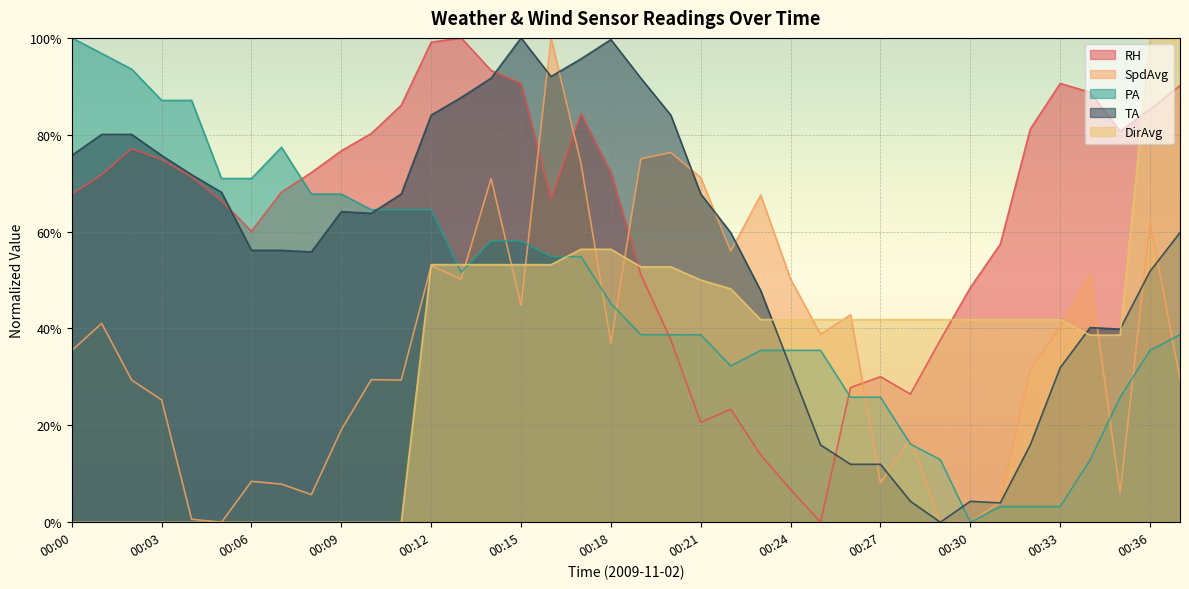

Reading right to left, transcribe all the data shown in this chart.

RH: 00:37=0.9	00:36=0.9	00:35=0.8	00:34=0.9	00:33=0.9	00:32=0.8	00:31=0.6	00:30=0.5	00:29=0.4	00:28=0.3	00:27=0.3	00:26=0.3	00:25=0.0	00:24=0.1	00:23=0.1	00:22=0.2	00:21=0.2	00:20=0.4	00:19=0.5	00:18=0.7	00:17=0.8	00:16=0.7	00:15=0.9	00:14=0.9	00:13=1.0	00:12=1.0	00:11=0.9	00:10=0.8	00:09=0.8	00:08=0.7	00:07=0.7	00:06=0.6	00:05=0.7	00:04=0.7	00:03=0.7	00:02=0.8	00:01=0.7	00:00=0.7
SpdAvg: 00:37=0.3	00:36=0.6	00:35=0.1	00:34=0.5	00:33=0.4	00:32=0.3	00:31=0.0	00:30=0.0	00:29=0.0	00:28=0.2	00:27=0.1	00:26=0.4	00:25=0.4	00:24=0.5	00:23=0.7	00:22=0.6	00:21=0.7	00:20=0.8	00:19=0.8	00:18=0.4	00:17=0.7	00:16=1.0	00:15=0.4	00:14=0.7	00:13=0.5	00:12=0.5	00:11=0.3	00:10=0.3	00:09=0.2	00:08=0.1	00:07=0.1	00:06=0.1	00:05=0.0	00:04=0.0	00:03=0.3	00:02=0.3	00:01=0.4	00:00=0.4
PA: 00:37=0.4	00:36=0.4	00:35=0.3	00:34=0.1	00:33=0.0	00:32=0.0	00:31=0.0	00:30=0.0	00:29=0.1	00:28=0.2	00:27=0.3	00:26=0.3	00:25=0.4	00:24=0.4	00:23=0.4	00:22=0.3	00:21=0.4	00:20=0.4	00:19=0.4	00:18=0.5	00:17=0.5	00:16=0.5	00:15=0.6	00:14=0.6	00:13=0.5	00:12=0.6	00:11=0.6	00:10=0.6	00:09=0.7	00:08=0.7	00:07=0.8	00:06=0.7	00:05=0.7	00:04=0.9	00:03=0.9	00:02=0.9	00:01=1.0	00:00=1.0
TA: 00:37=0.6	00:36=0.5	00:35=0.4	00:34=0.4	00:33=0.3	00:32=0.2	00:31=0.0	00:30=0.0	00:29=0.0	00:28=0.0	00:27=0.1	00:26=0.1	00:25=0.2	00:24=0.3	00:23=0.5	00:22=0.6	00:21=0.7	00:20=0.8	00:19=0.9	00:18=1.0	00:17=1.0	00:16=0.9	00:15=1.0	00:14=0.9	00:13=0.9	00:12=0.8	00:11=0.7	00:10=0.6	00:09=0.6	00:08=0.6	00:07=0.6	00:06=0.6	00:05=0.7	00:04=0.7	00:03=0.8	00:02=0.8	00:01=0.8	00:00=0.8
DirAvg: 00:37=1.0	00:36=1.0	00:35=0.4	00:34=0.4	00:33=0.4	00:32=0.4	00:31=0.4	00:30=0.4	00:29=0.4	00:28=0.4	00:27=0.4	00:26=0.4	00:25=0.4	00:24=0.4	00:23=0.4	00:22=0.5	00:21=0.5	00:20=0.5	00:19=0.5	00:18=0.6	00:17=0.6	00:16=0.5	00:15=0.5	00:14=0.5	00:13=0.5	00:12=0.5	00:11=0.0	00:10=0.0	00:09=0.0	00:08=0.0	00:07=0.0	00:06=0.0	00:05=0.0	00:04=0.0	00:03=0.0	00:02=0.0	00:01=0.0	00:00=0.0